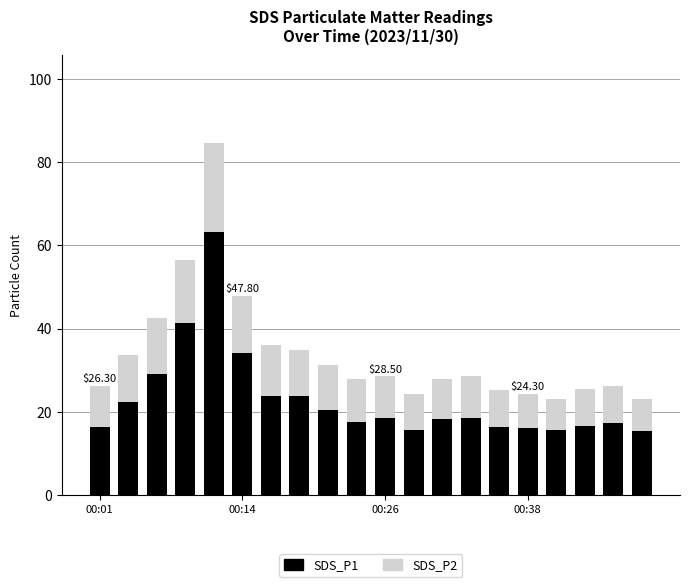

What is the sum of all SDS_P1 values?

459.9